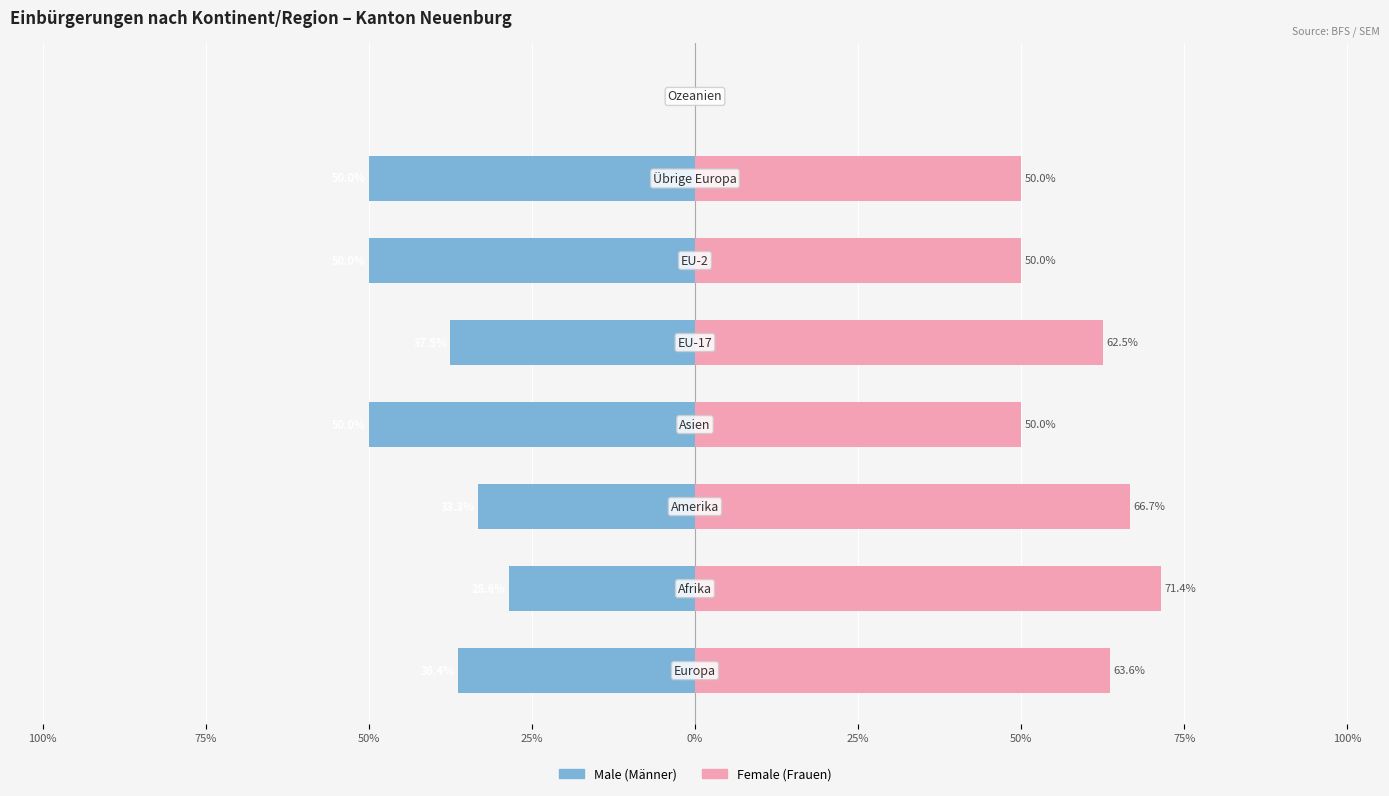

Which series has the widest spread of values?

Total (Female)